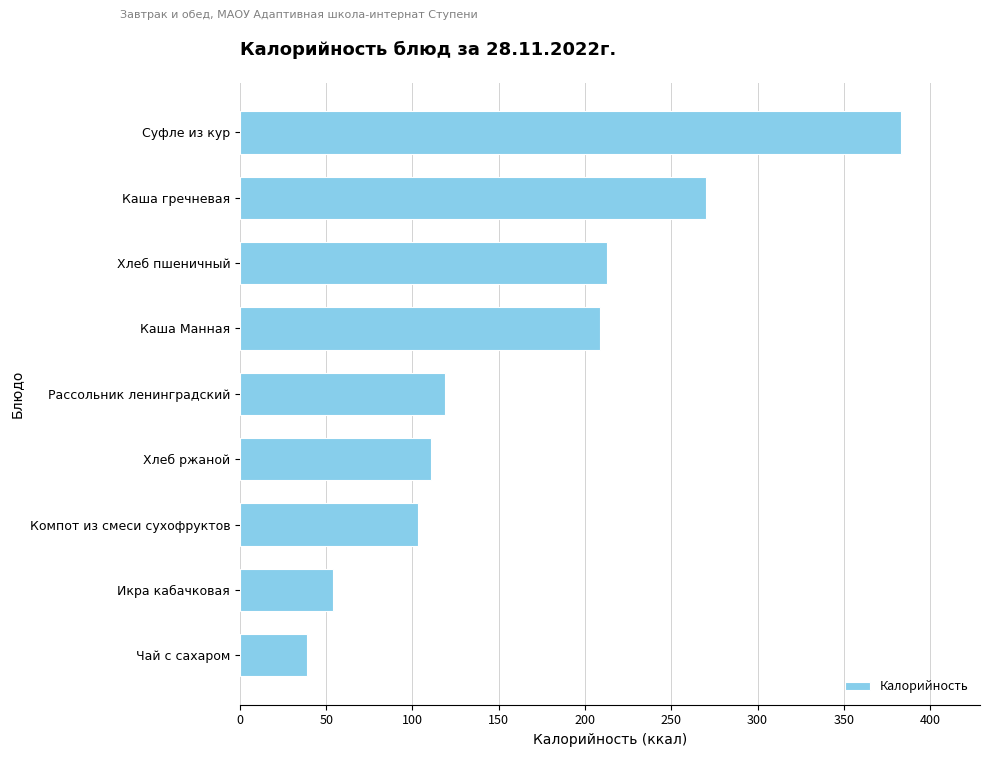

Rank the categories by value from highest to lowest.

Суфле из кур, Каша гречневая, Хлеб пшеничный, Каша Манная, Рассольник ленинградский, Хлеб ржаной, Компот из смеси сухофруктов, Икра кабачковая, Чай с сахаром